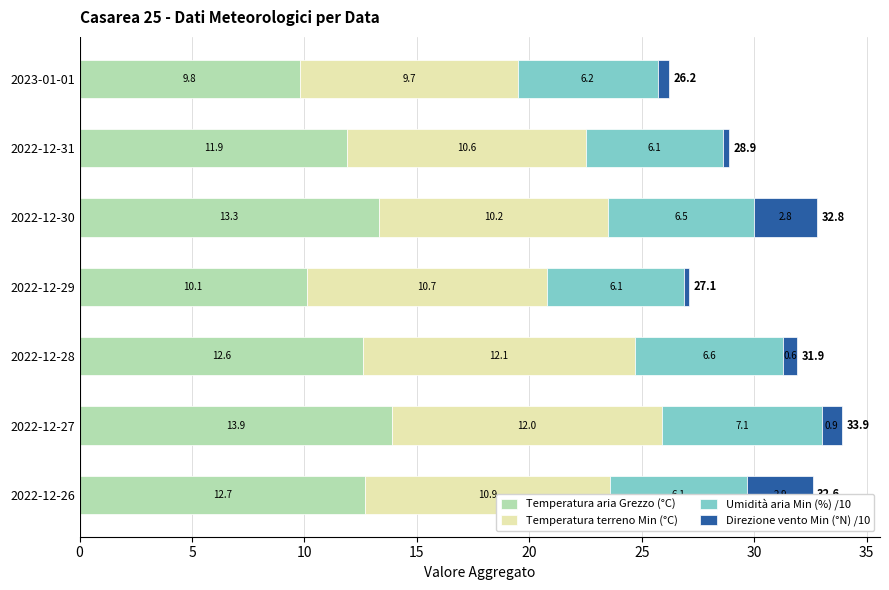

Reading left to right, transcribe all the data shown in this chart.

Temperatura aria Grezzo (°C): 12.7	13.9	12.6	10.1	13.3	11.9	9.8
Temperatura terreno Min (°C): 10.9	12.0	12.1	10.7	10.2	10.6	9.7
Umidità aria Min (%) /10: 6.1	7.1	6.6	6.1	6.5	6.1	6.2
Direzione vento Min (°N) /10: 2.9	0.9	0.6	0.2	2.8	0.3	0.5